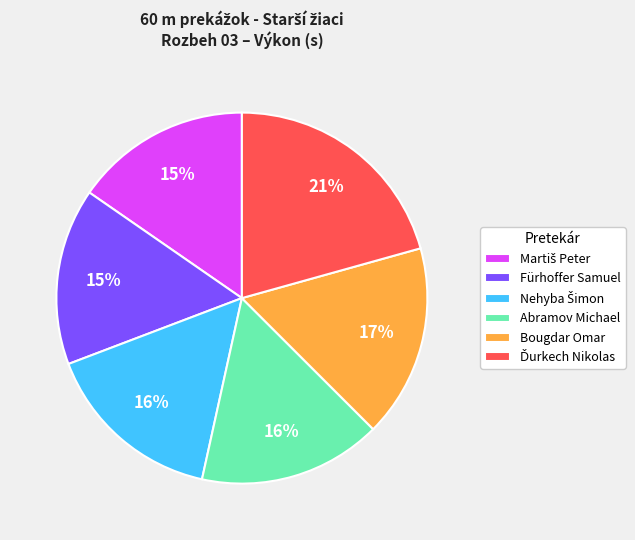

True or false: Bougdar Omar accounts for 28% of the total.

False